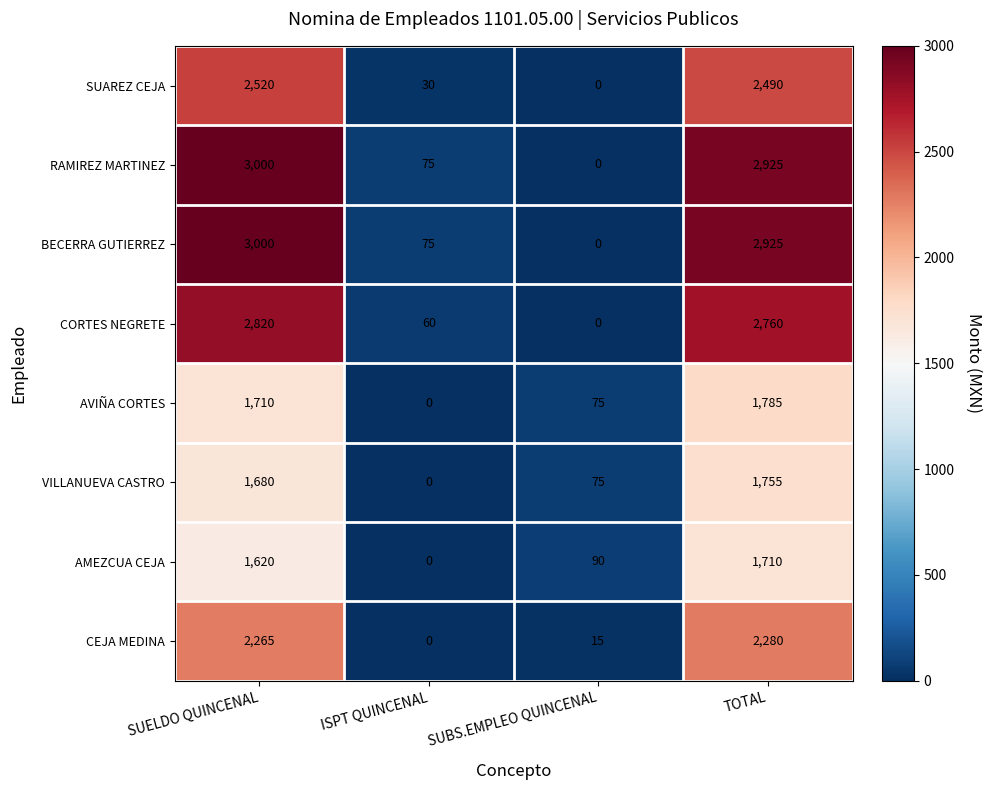

What is the maximum value shown in the chart?

3000